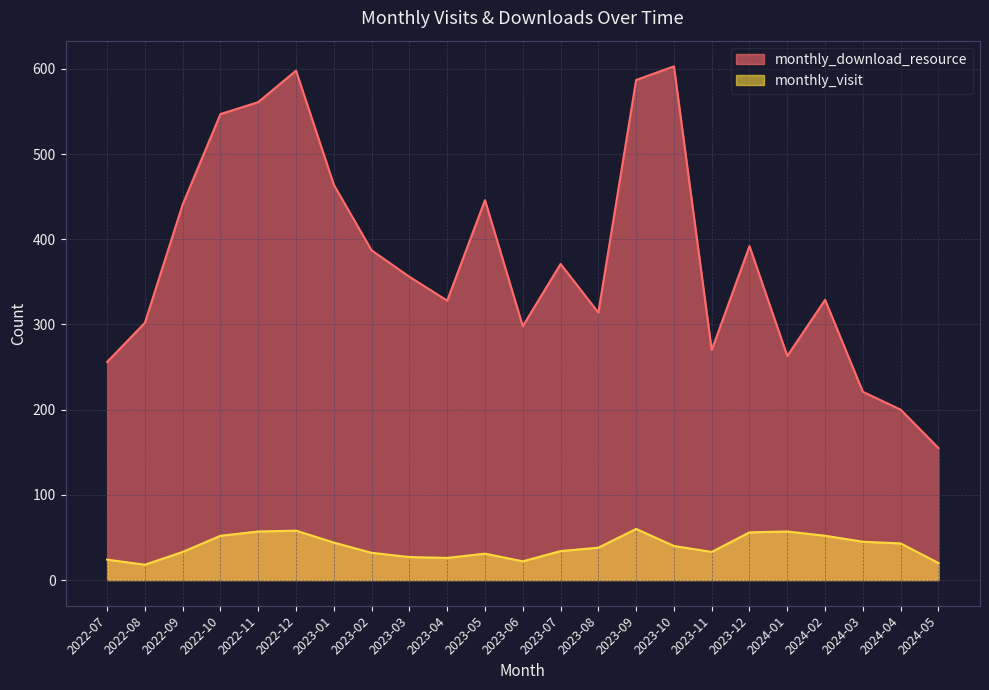

What position from the left is 2024-05?

23